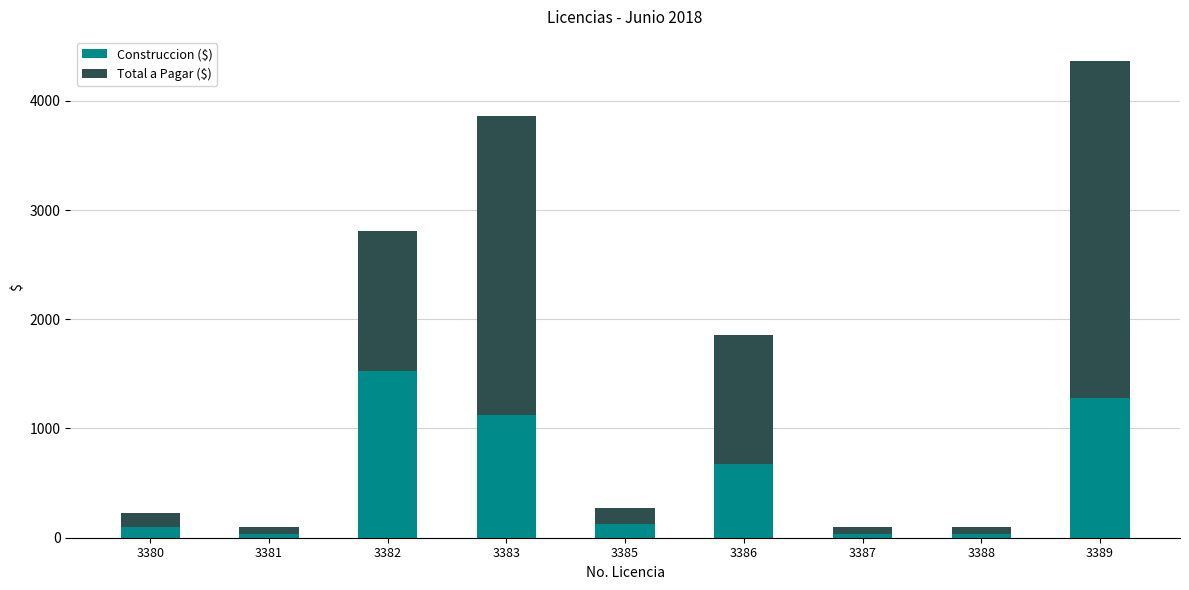

What is the difference between the second highest and minimum values in the Construccion ($) series?

1237.9